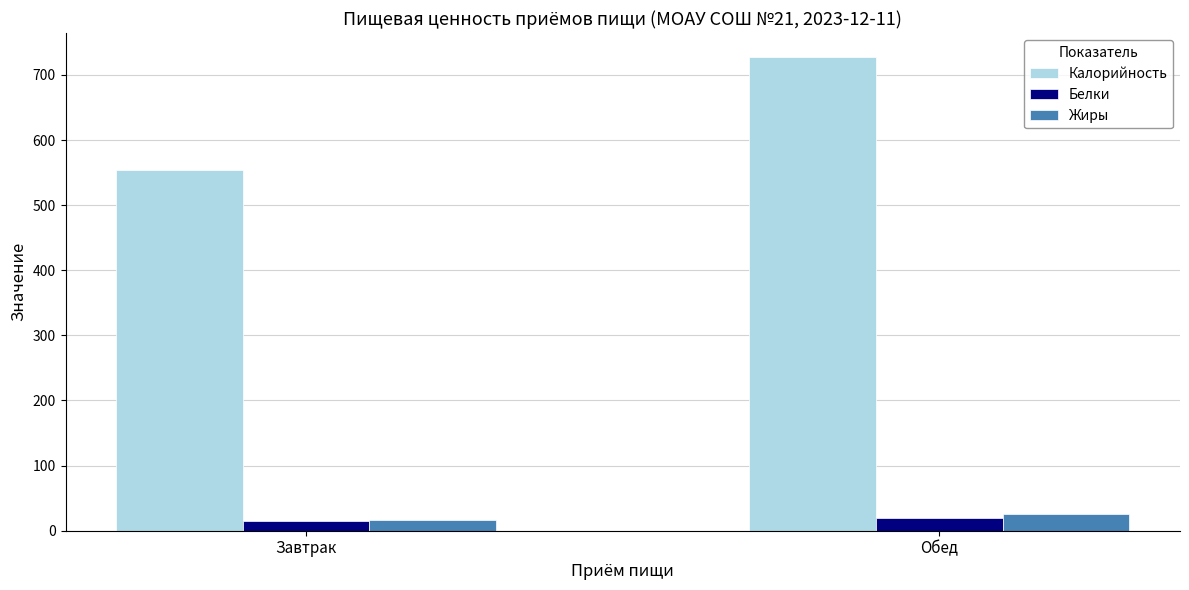

Which series changed the most between Завтрак and Обед?

Калорийность